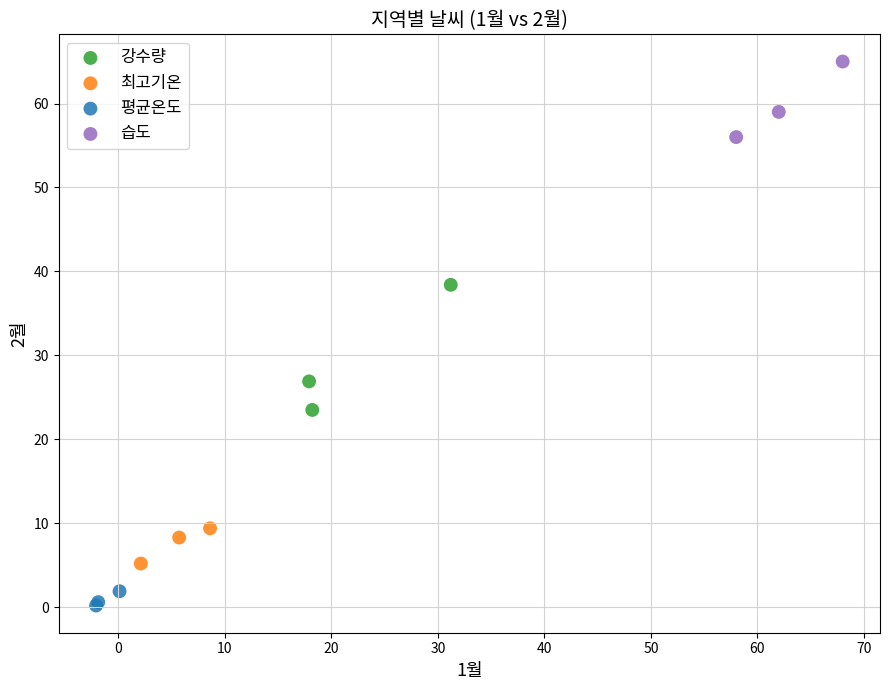

Which series has the largest Y range (max minus min)?

강수량